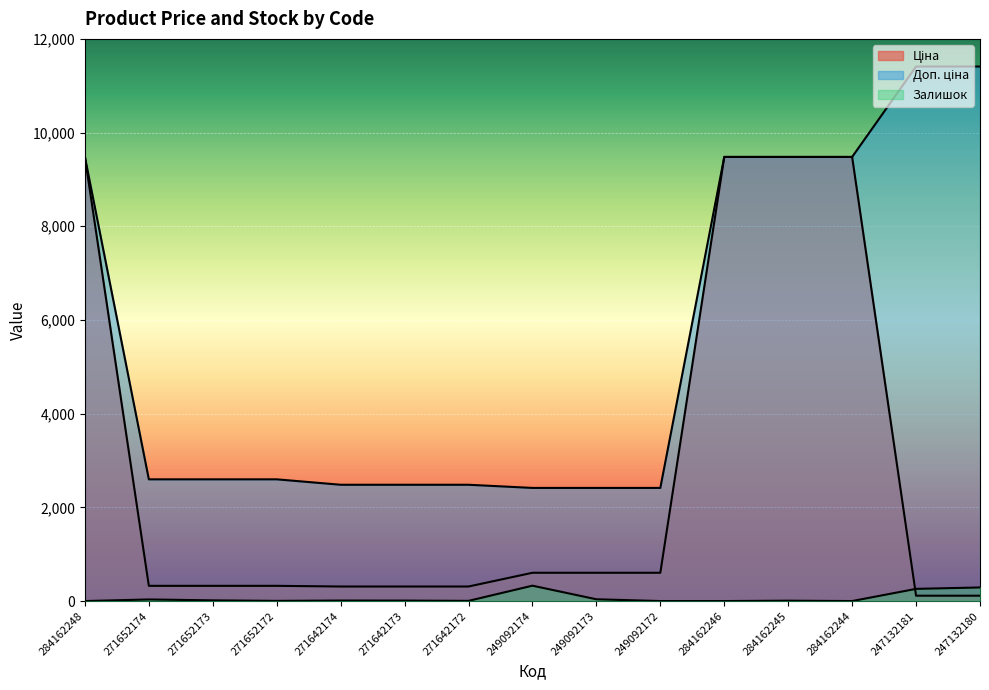

Rank the series by their maximum value, from highest to lowest.

Доп. ціна, Ціна, Залишок